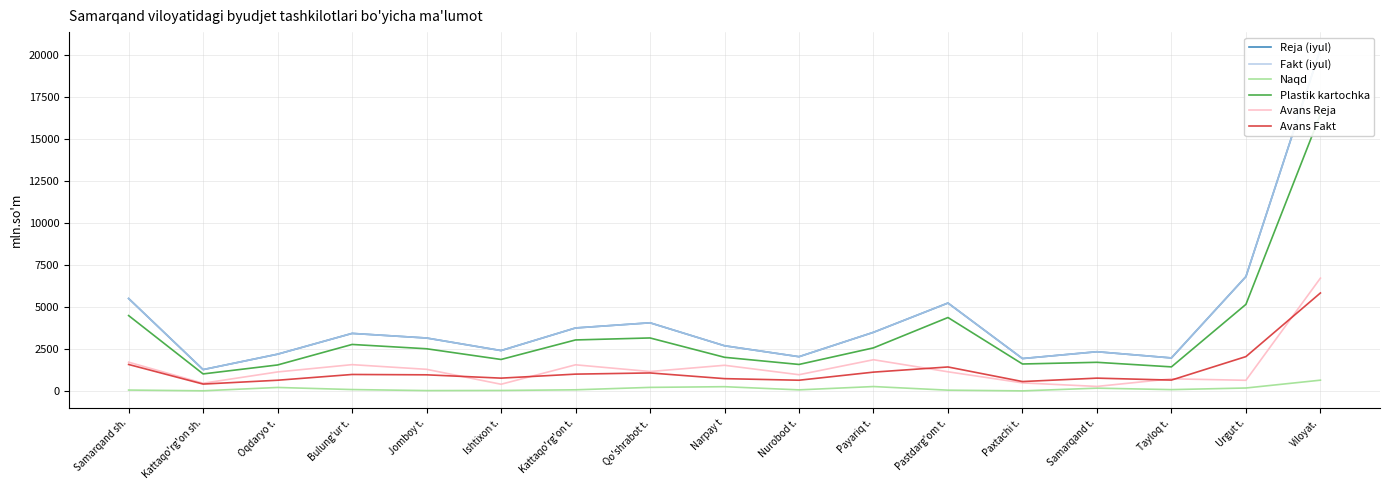

Reading left to right, list all the values displayed in this chart.

Reja (iyul): Samarqand sh.=5506.1	Kattaqo'rg'on sh.=1274.2	Oqdaryo t.=2192.0	Bulung'ur t.=3428.9	Jomboy t.=3154.6	Ishtixon t.=2407.0	Kattaqo'rg'on t.=3752.9	Qo'shrabot t.=4059.6	Narpay t=2693.4	Nurobod t.=2042.6	Payariq t.=3493.7	Pastdarg'om t.=5236.1	Paxtachi t.=1932.1	Samarqand t.=2337.9	Tayloq t.=1968.8	Urgut t.=6808.5	Viloyat.=20343.7
Fakt (iyul): Samarqand sh.=5506.1	Kattaqo'rg'on sh.=1274.2	Oqdaryo t.=2192.0	Bulung'ur t.=3428.9	Jomboy t.=3154.6	Ishtixon t.=2407.0	Kattaqo'rg'on t.=3752.9	Qo'shrabot t.=4059.6	Narpay t=2693.4	Nurobod t.=2042.6	Payariq t.=3493.7	Pastdarg'om t.=5236.1	Paxtachi t.=1932.1	Samarqand t.=2337.9	Tayloq t.=1968.8	Urgut t.=6808.5	Viloyat.=20343.7
Naqd: Samarqand sh.=56.7	Kattaqo'rg'on sh.=12.7	Oqdaryo t.=211.5	Bulung'ur t.=86.7	Jomboy t.=25.2	Ishtixon t.=32.7	Kattaqo'rg'on t.=71.8	Qo'shrabot t.=216.4	Narpay t=257.3	Nurobod t.=68.3	Payariq t.=265.7	Pastdarg'om t.=50.6	Paxtachi t.=8.0	Samarqand t.=169.8	Tayloq t.=82.5	Urgut t.=179.0	Viloyat.=645.0
Plastik kartochka: Samarqand sh.=4489.9	Kattaqo'rg'on sh.=1017.4	Oqdaryo t.=1550.5	Bulung'ur t.=2771.1	Jomboy t.=2514.7	Ishtixon t.=1877.3	Kattaqo'rg'on t.=3039.7	Qo'shrabot t.=3157.7	Narpay t=2006.7	Nurobod t.=1581.1	Payariq t.=2567.9	Pastdarg'om t.=4374.1	Paxtachi t.=1608.2	Samarqand t.=1708.3	Tayloq t.=1436.5	Urgut t.=5157.3	Viloyat.=16457.9
Avans Reja: Samarqand sh.=1716.0	Kattaqo'rg'on sh.=462.4	Oqdaryo t.=1135.3	Bulung'ur t.=1569.1	Jomboy t.=1291.3	Ishtixon t.=402.4	Kattaqo'rg'on t.=1559.5	Qo'shrabot t.=1160.6	Narpay t=1531.0	Nurobod t.=970.4	Payariq t.=1861.9	Pastdarg'om t.=1143.8	Paxtachi t.=484.0	Samarqand t.=273.1	Tayloq t.=726.2	Urgut t.=637.4	Viloyat.=6717.2
Avans Fakt: Samarqand sh.=1579.5	Kattaqo'rg'on sh.=412.6	Oqdaryo t.=641.1	Bulung'ur t.=984.1	Jomboy t.=963.6	Ishtixon t.=766.5	Kattaqo'rg'on t.=1004.8	Qo'shrabot t.=1075.2	Narpay t=736.5	Nurobod t.=642.1	Payariq t.=1124.1	Pastdarg'om t.=1431.1	Paxtachi t.=563.4	Samarqand t.=766.3	Tayloq t.=650.2	Urgut t.=2048.0	Viloyat.=5834.7